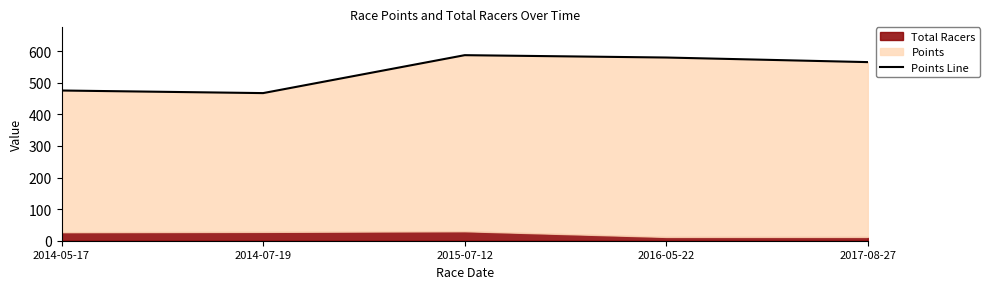

List the labels in order of value, smallest first.

2014-07-19, 2014-05-17, 2017-08-27, 2016-05-22, 2015-07-12